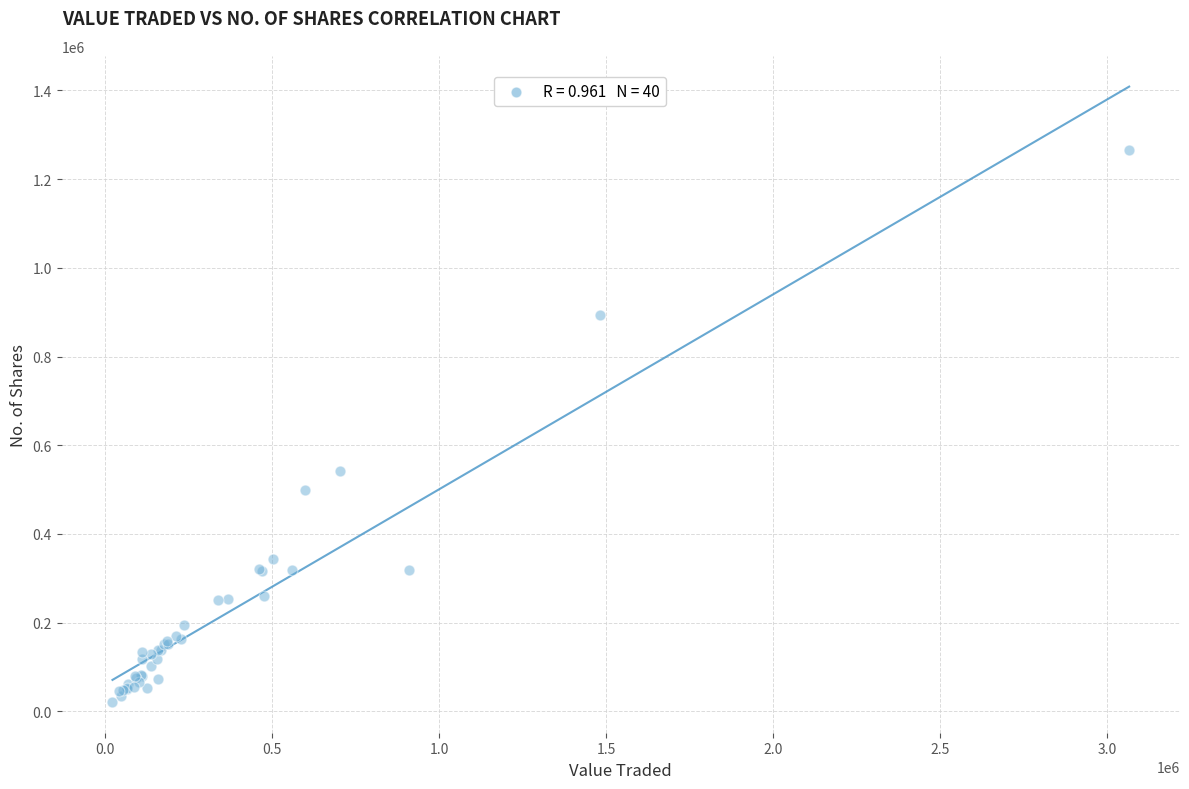

What Y value in the scatter plot is closest to 642854?

541766